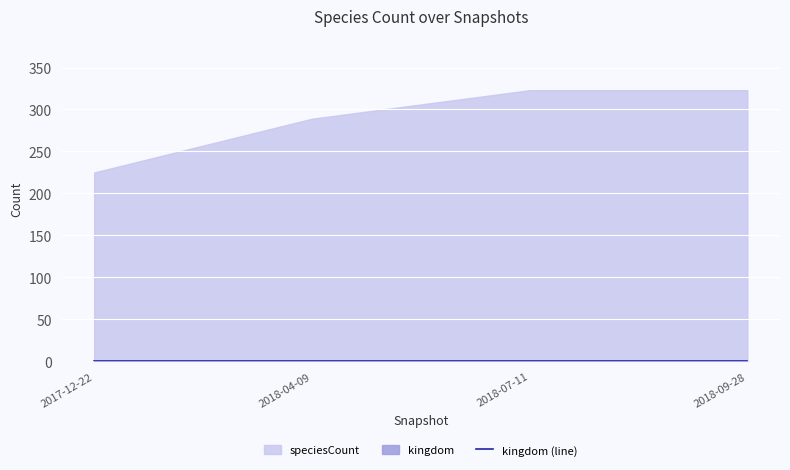

What position from the left is 2018-09-28?

4